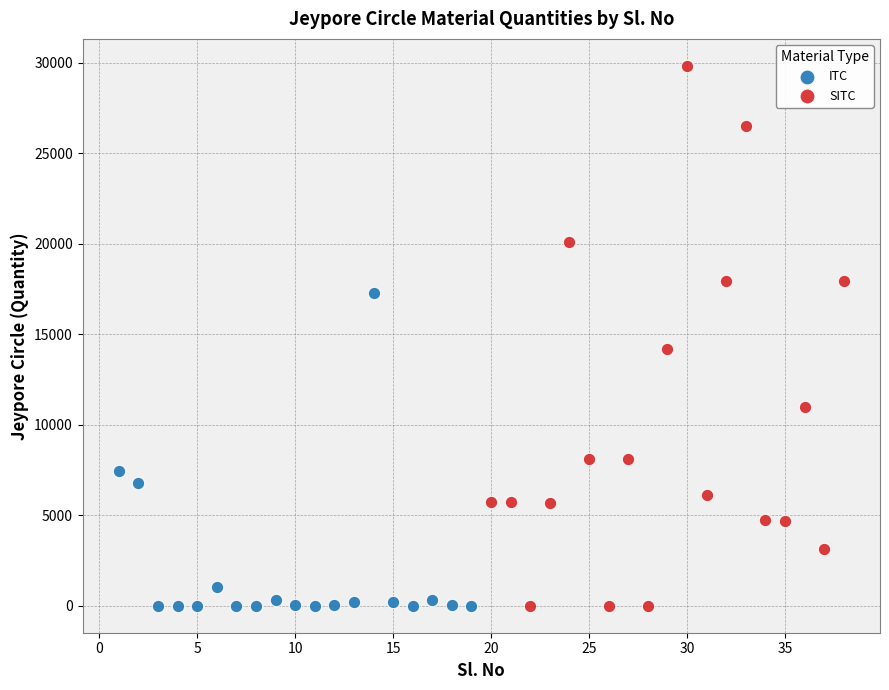

Which series has the largest Y range (max minus min)?

SITC